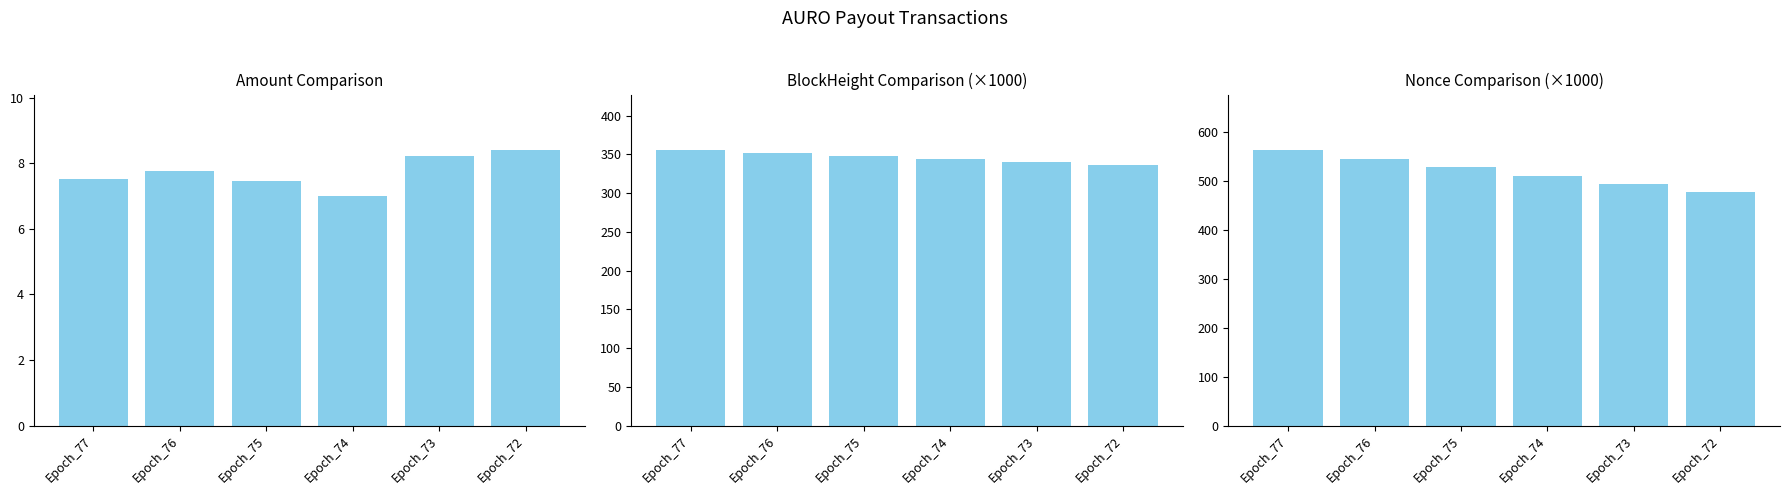

Between Epoch_76 and Epoch_77, which is larger?

Epoch_76